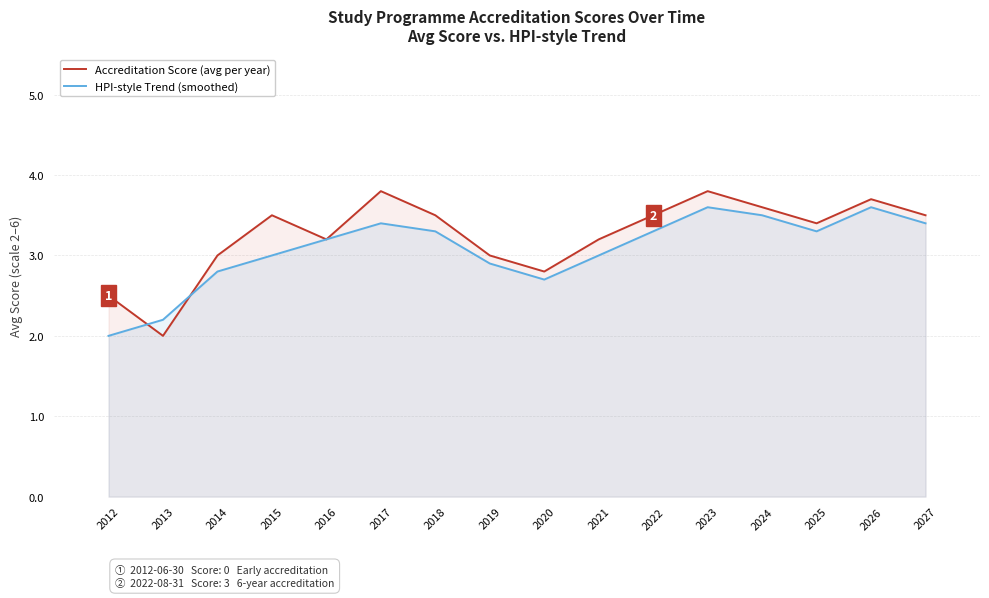

Which series has the largest total across all categories?

Accreditation Score (avg per year)